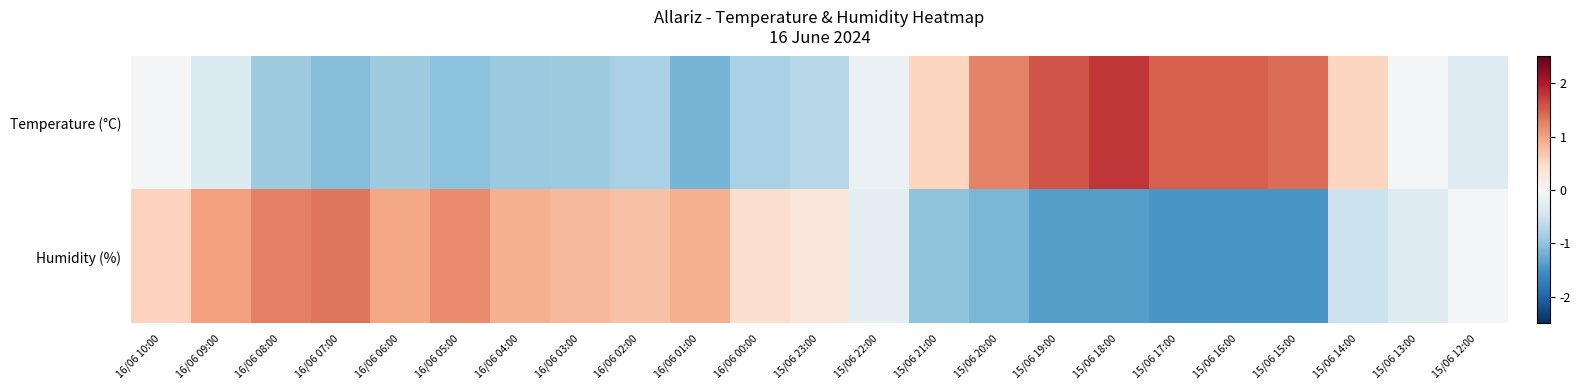

Which series has the largest total across all categories?

Temperature (°C)